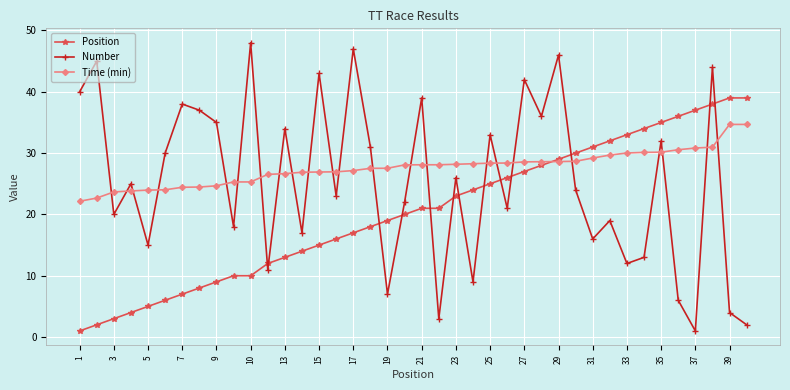

Which series has the largest total across all categories?

Time (min)